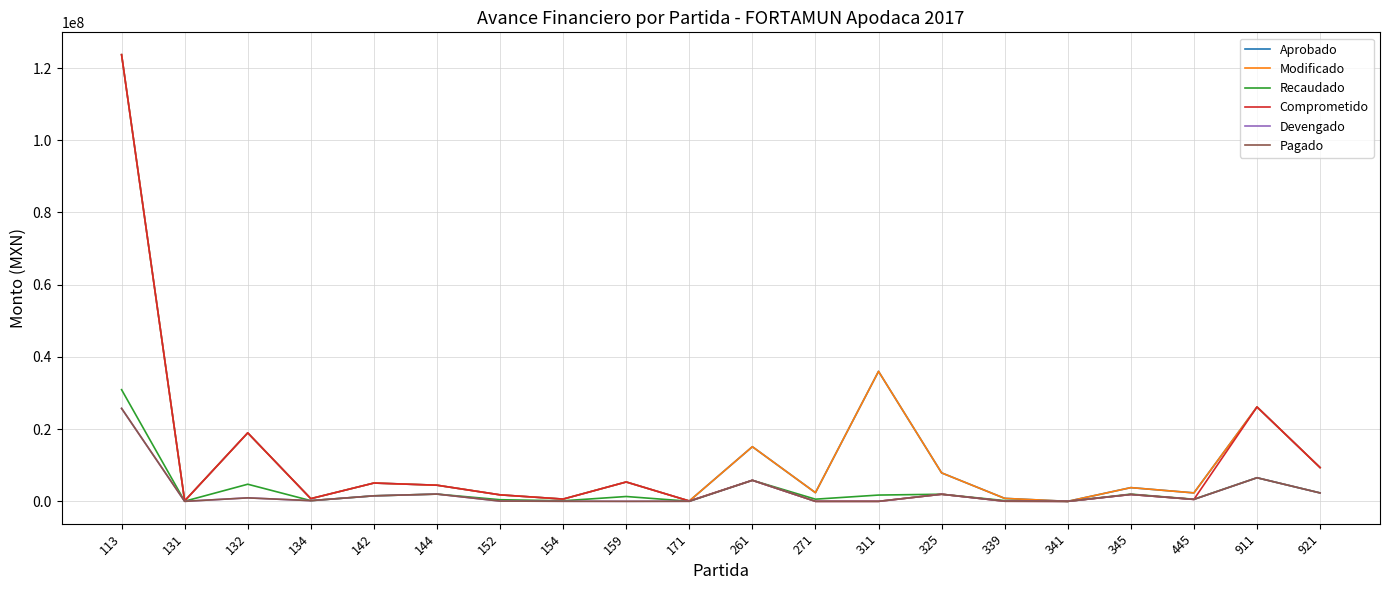

What is the spread (max minus min) of values at 445?

1800000.0